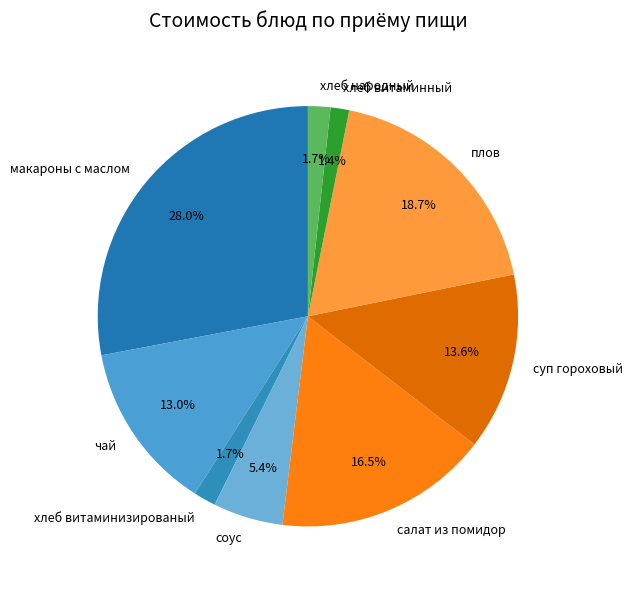

Is it true that суп гороховый is 20% of the pie?

False